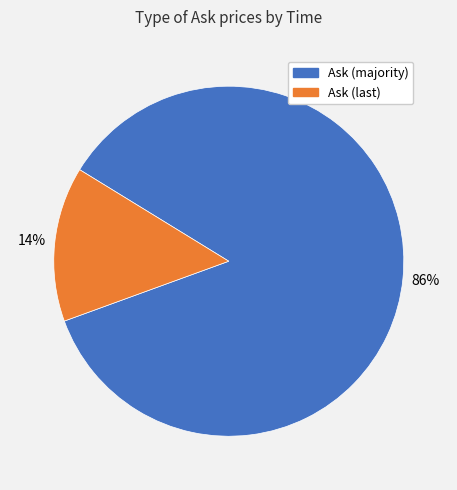

Which slice is the largest?

Ask (majority)